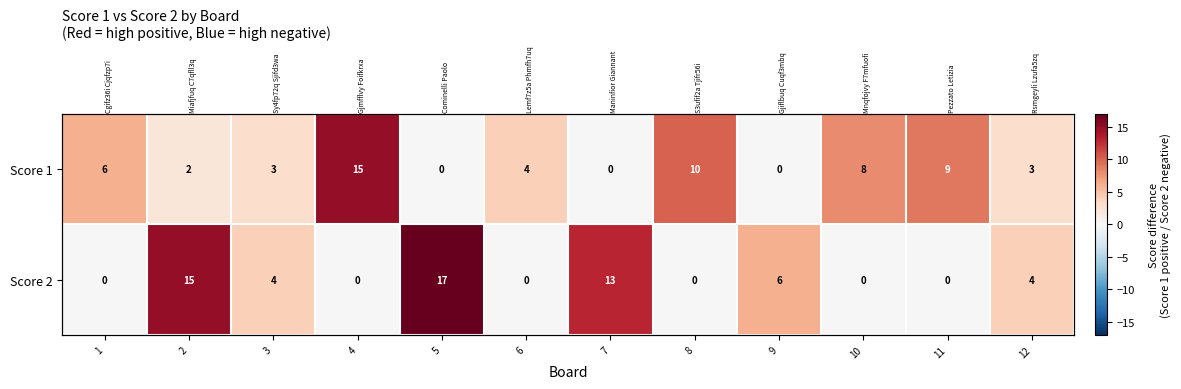

What is the highest value of the Score 1 series?

15